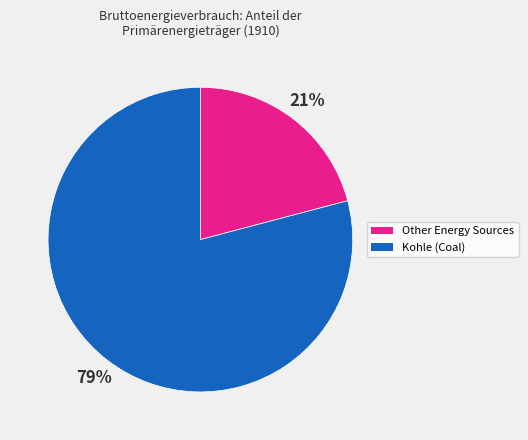

To the nearest percent, what is the average slice percentage?

50%